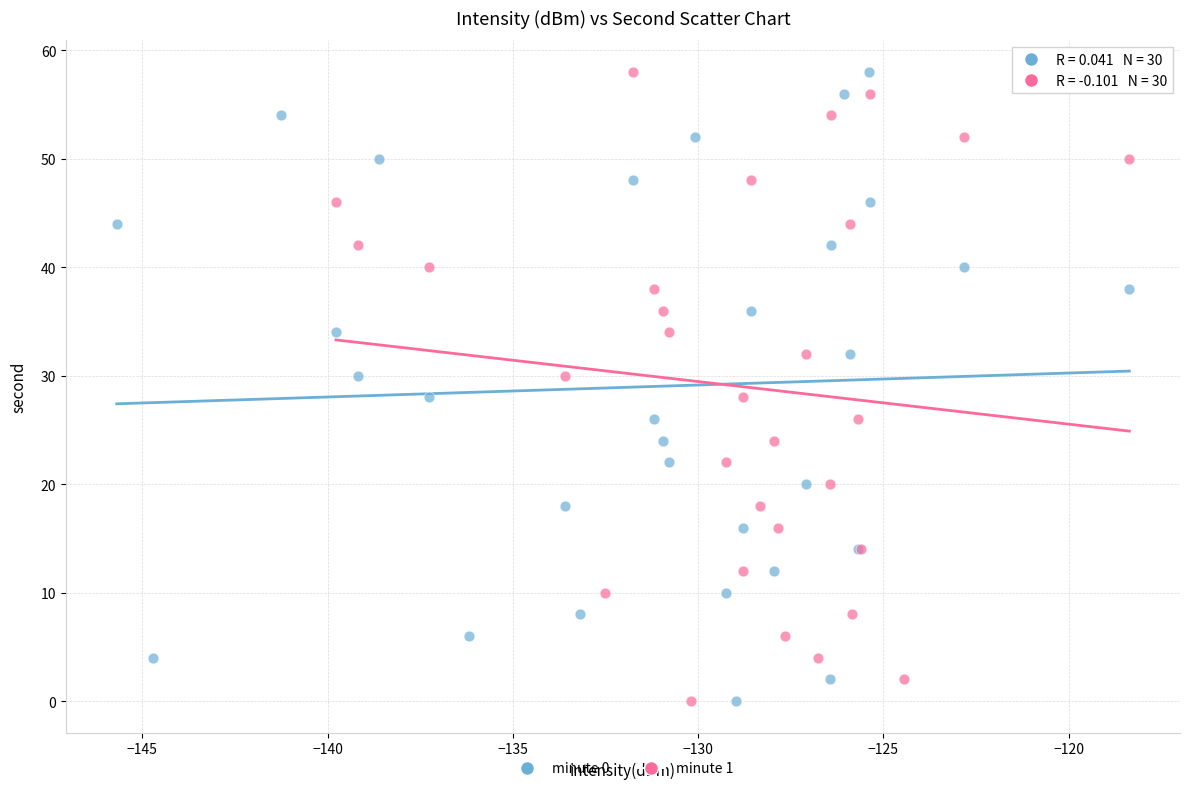

What are all the series names shown in the legend?

minute 0, minute 1